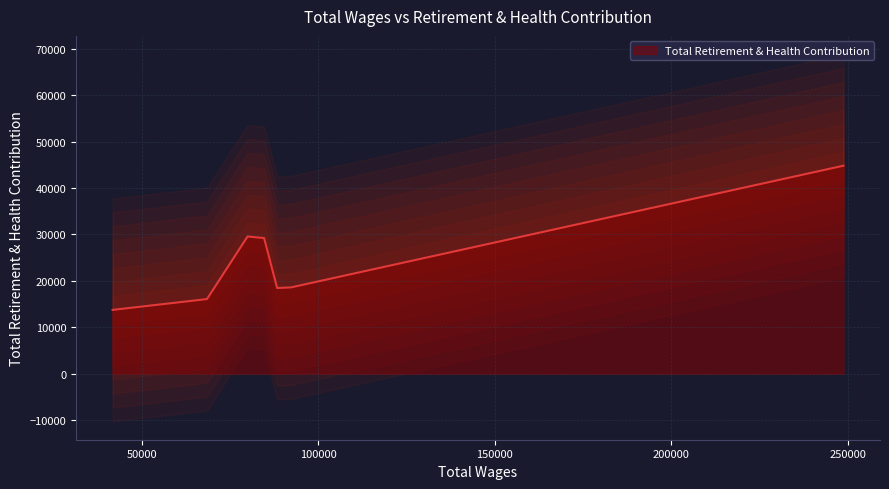

Which label corresponds to the largest value in the chart?

248815.0